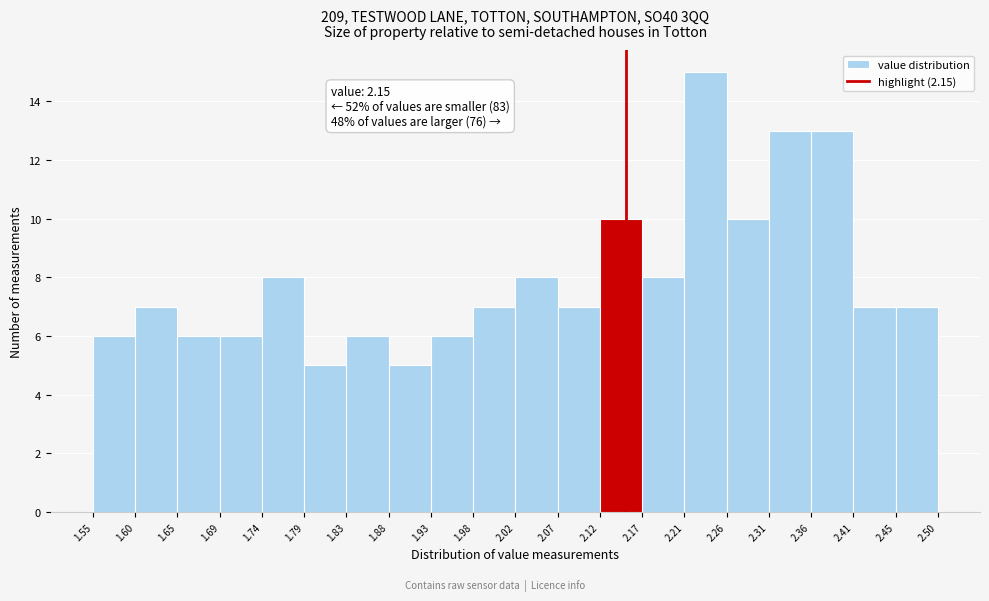

Over which range of the x-axis is the bar tallest?

2.21 to 2.26